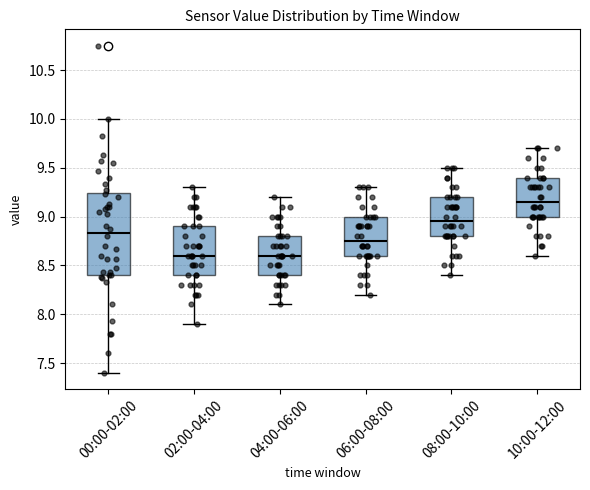

Which box has the highest median line?

10:00-12:00